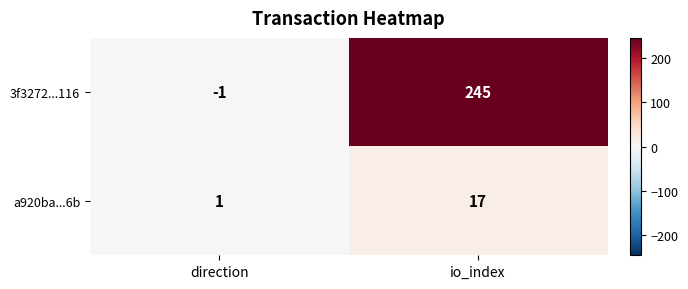

What is the sum of all a920ba...6b values?

18